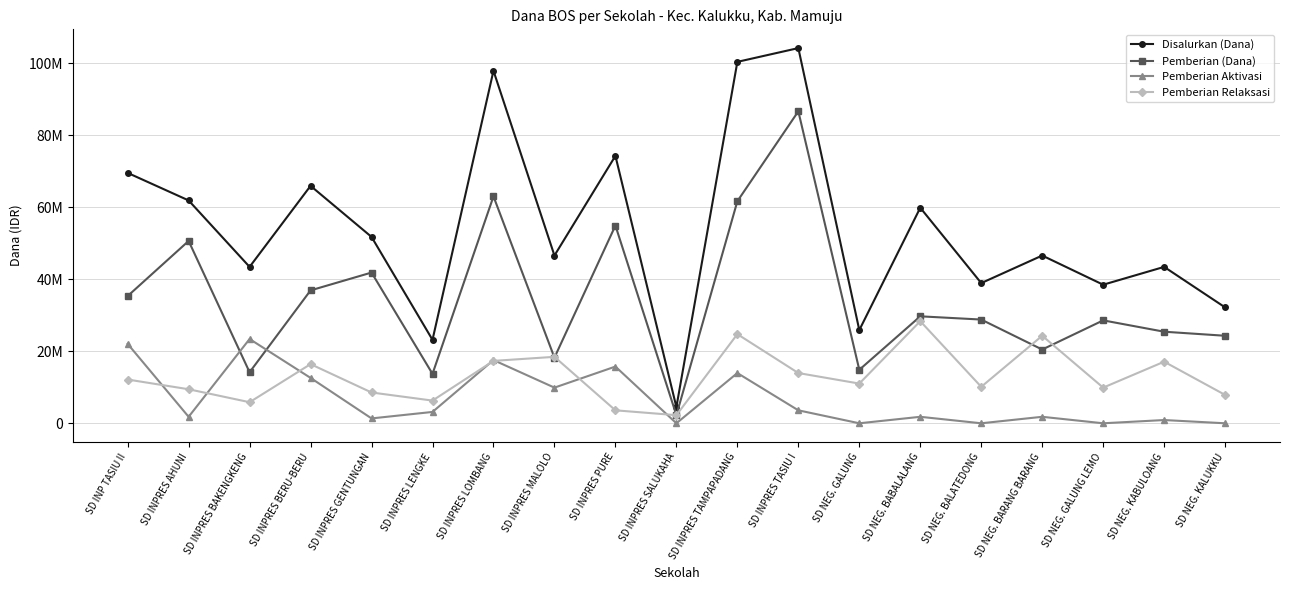

Is the value of Pemberian Aktivasi at SD INPRES MALOLO greater than the value of Disalurkan (Dana) at SD INPRES SALUKAHA?

Yes